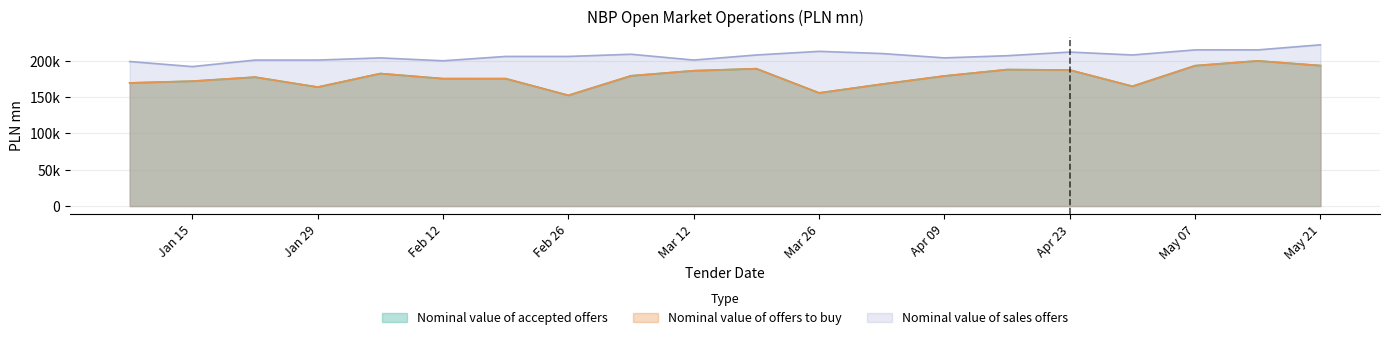

Which series has the largest range (max minus min)?

Nominal value of accepted offers